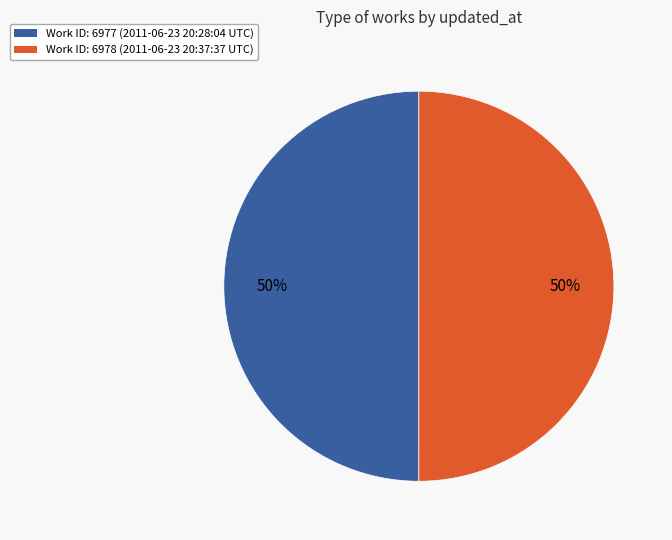

Is the sum of Work ID: 6977 (2011-06-23 20:28:04 UTC) and Work ID: 6978 (2011-06-23 20:37:37 UTC) greater than half?

Yes